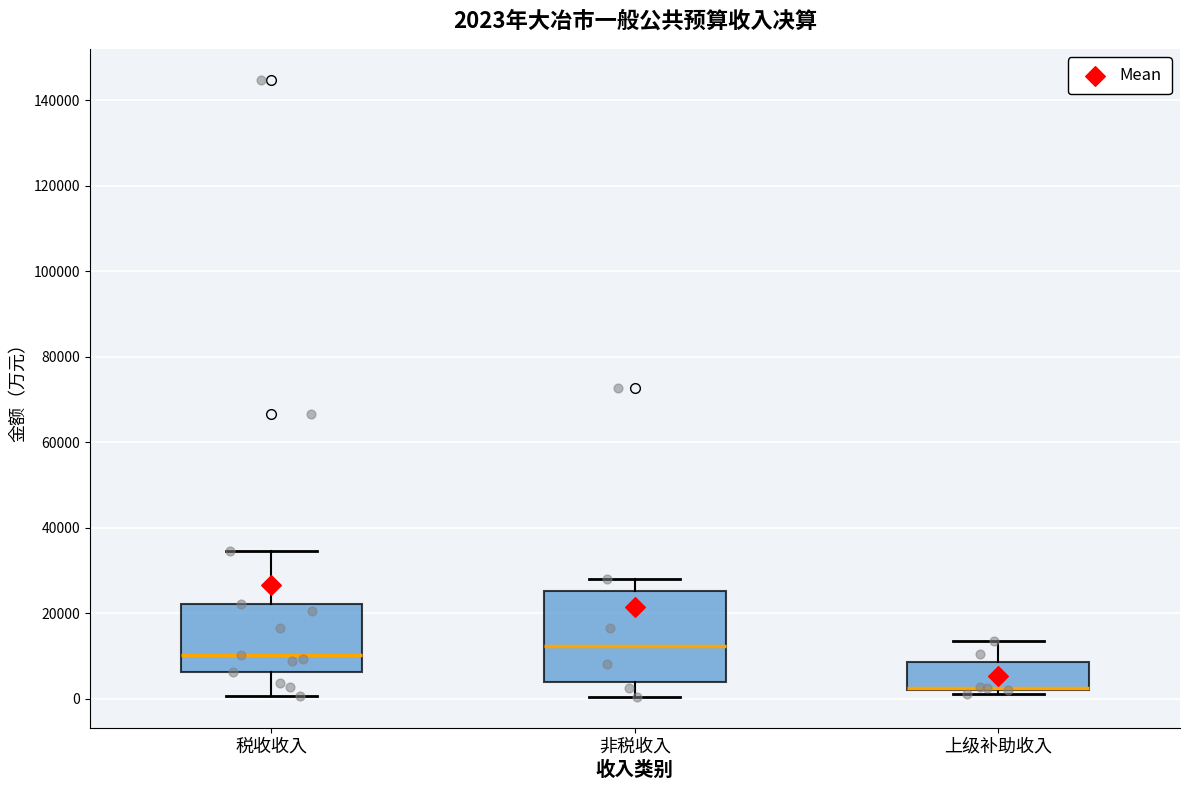

Comparing the boxes themselves (not the whiskers), which one is the tallest?

非税收入